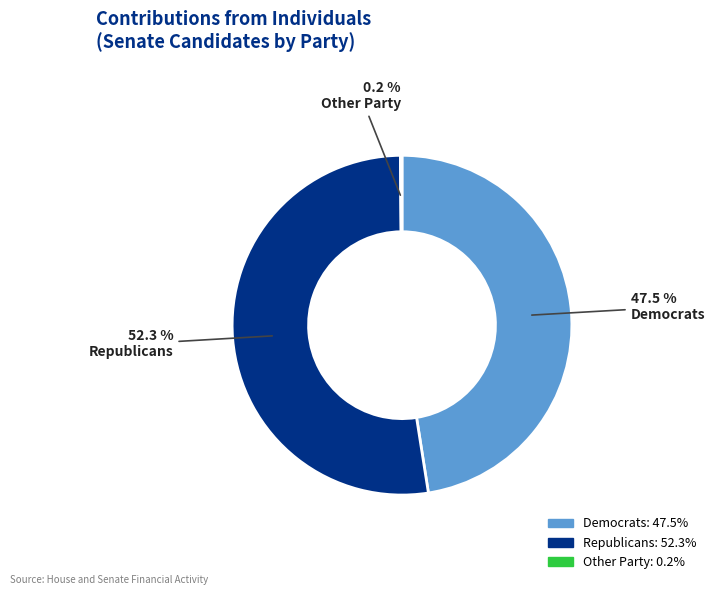

Which slice represents more than half of the pie?

Republicans